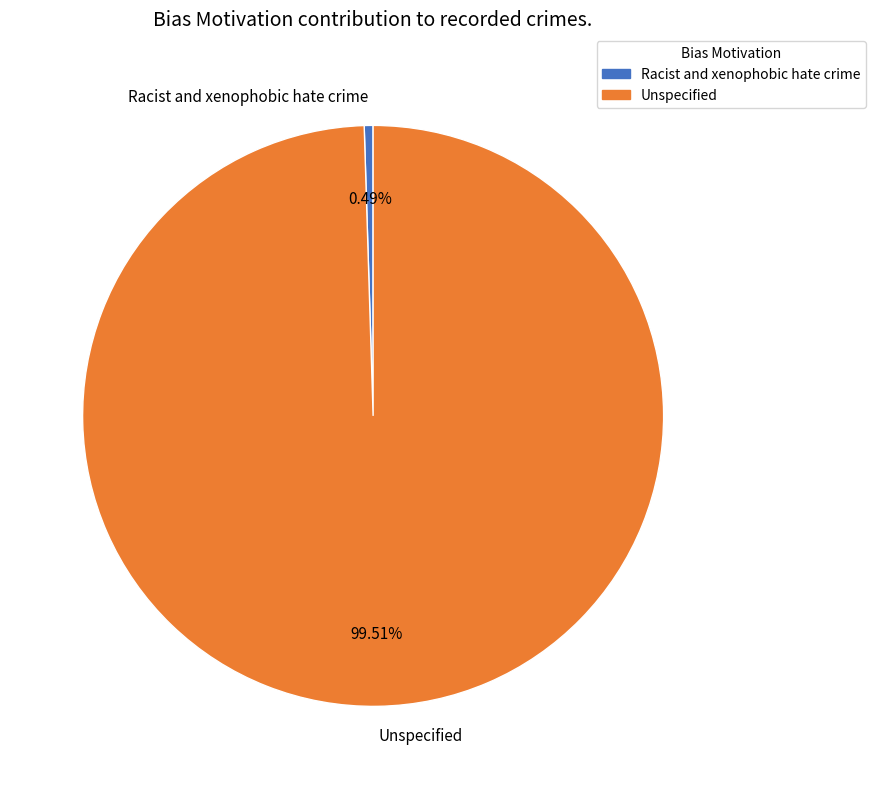

How many segments does this pie chart have?

2